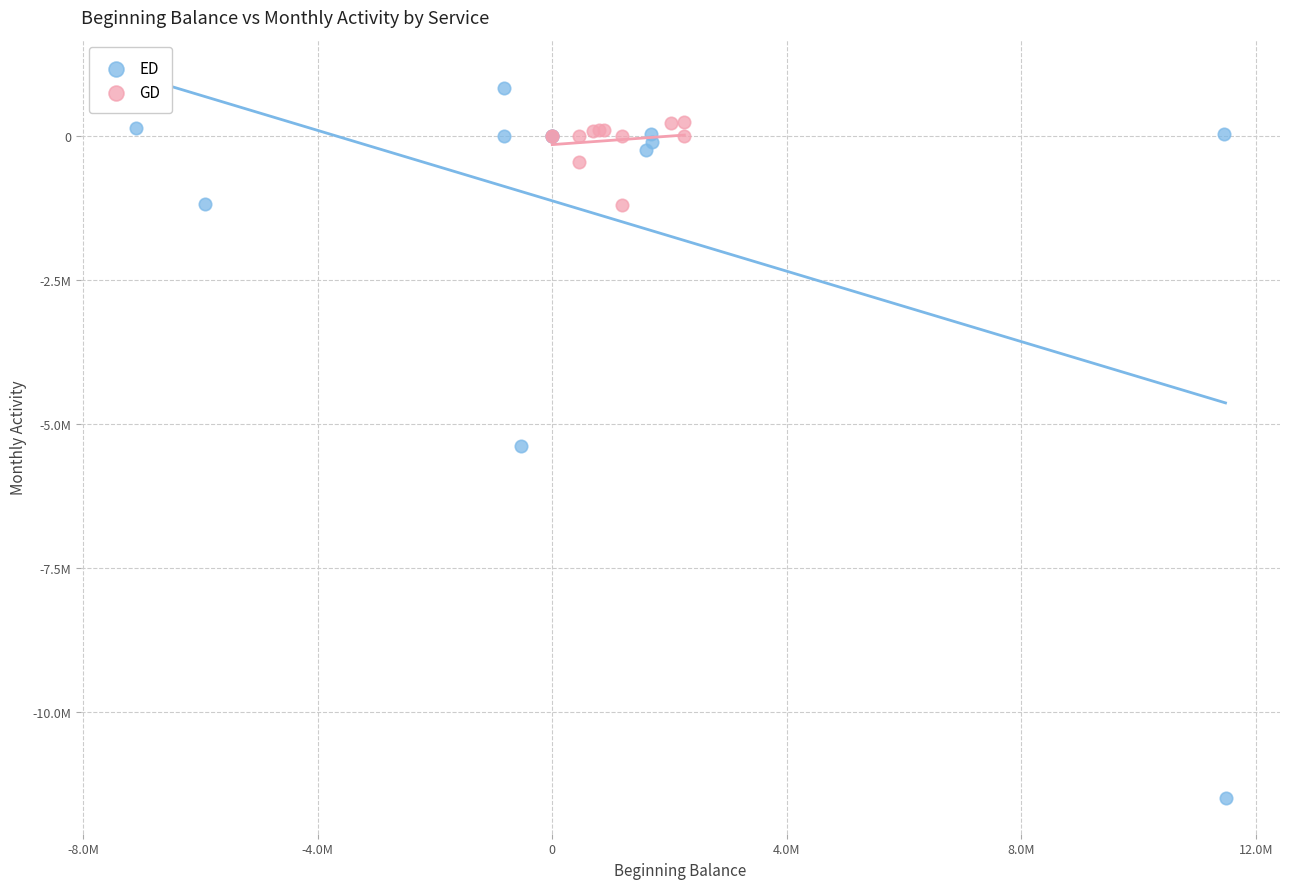

What are all the series names shown in the legend?

ED, GD